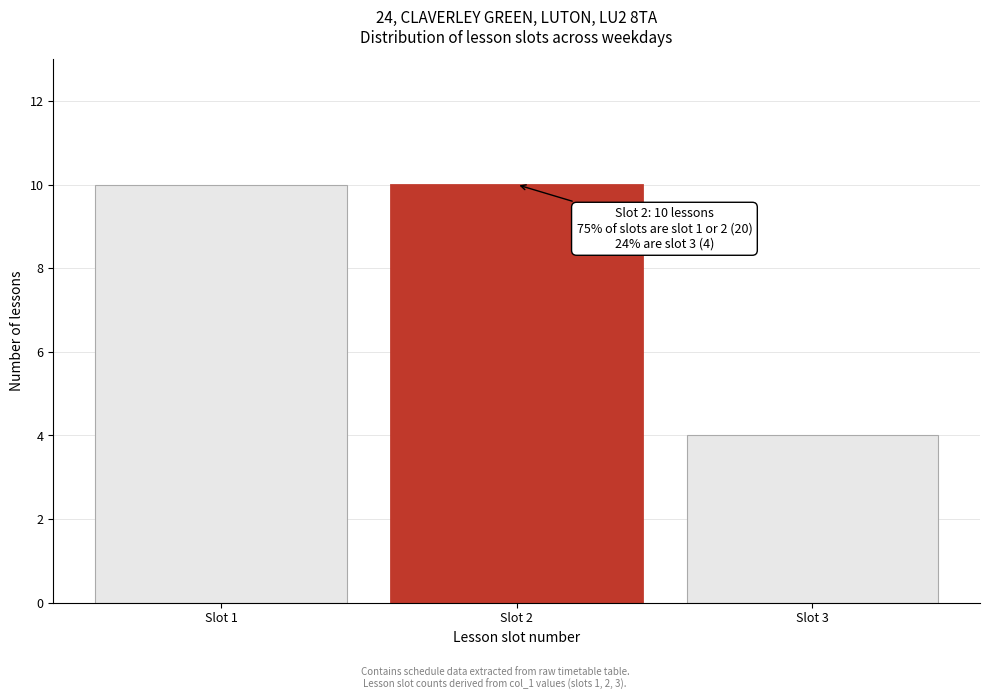

Reading right to left, what are all the values shown in this chart?

Slot 3=4	Slot 2=10	Slot 1=10